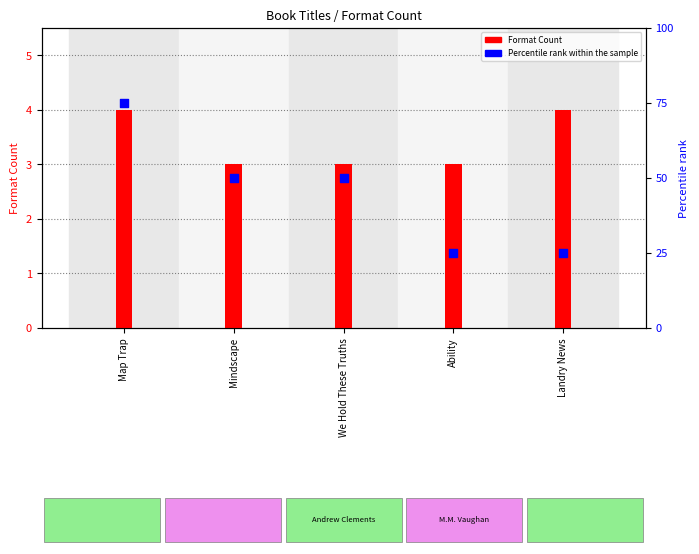

At how many categories does at least one series exceed 36?

3